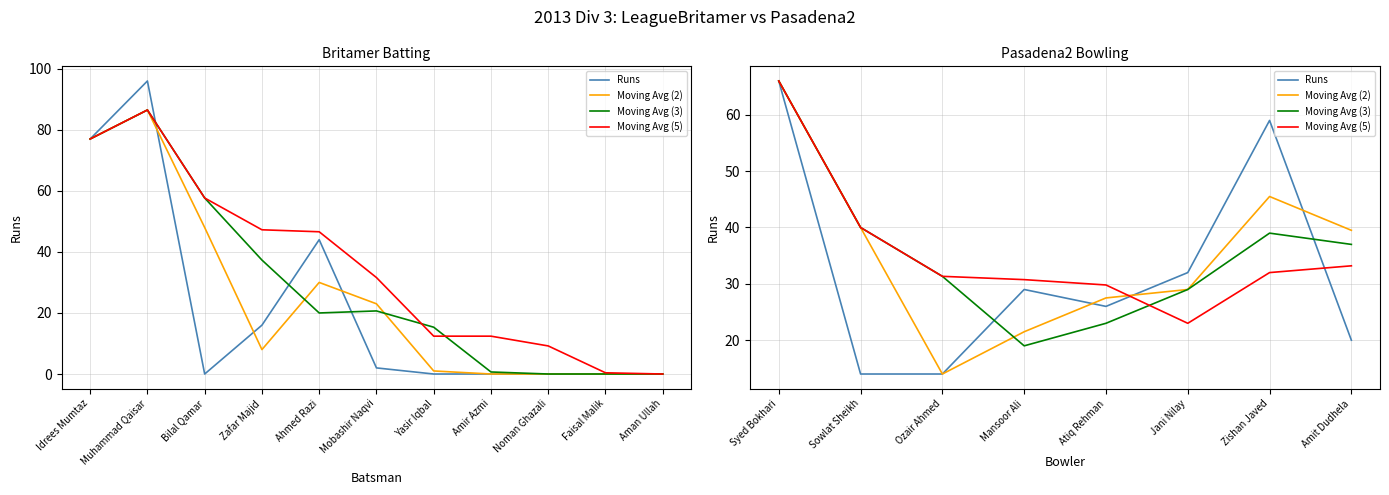

What is the label of the 5th point from the left?

Atiq Rehman